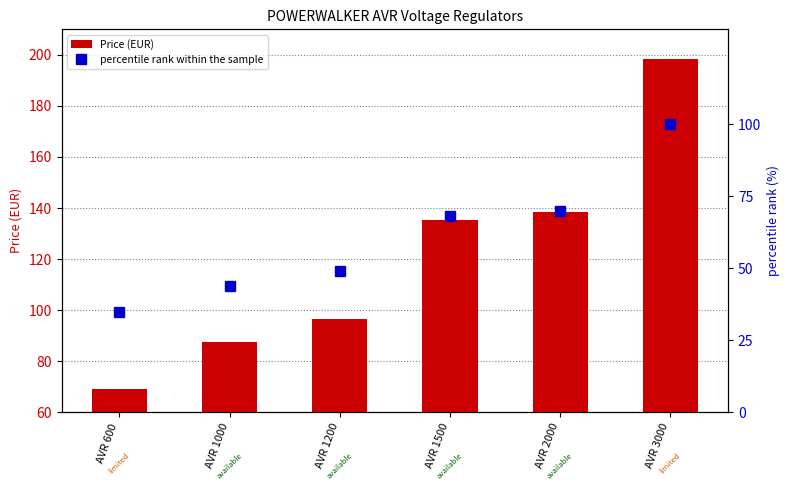

Rank the series at AVR 2000 from highest to lowest value.

Price (EUR), percentile rank within the sample